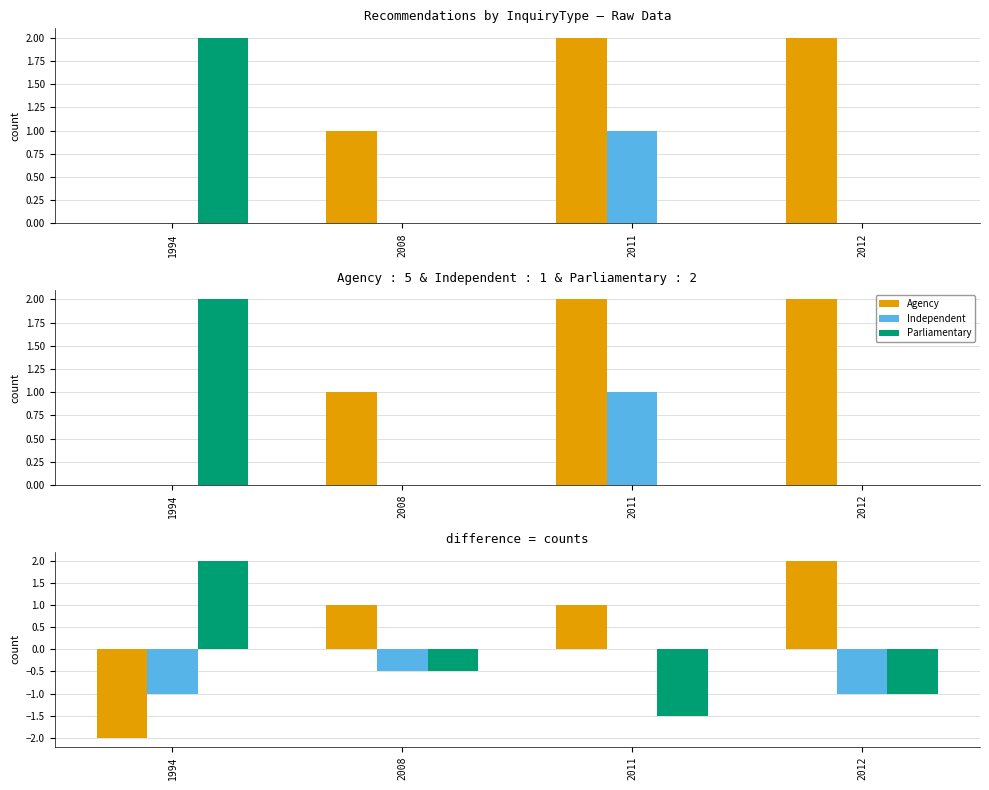

At 2012, list the series in order from largest to smallest.

Agency, Independent, Parliamentary